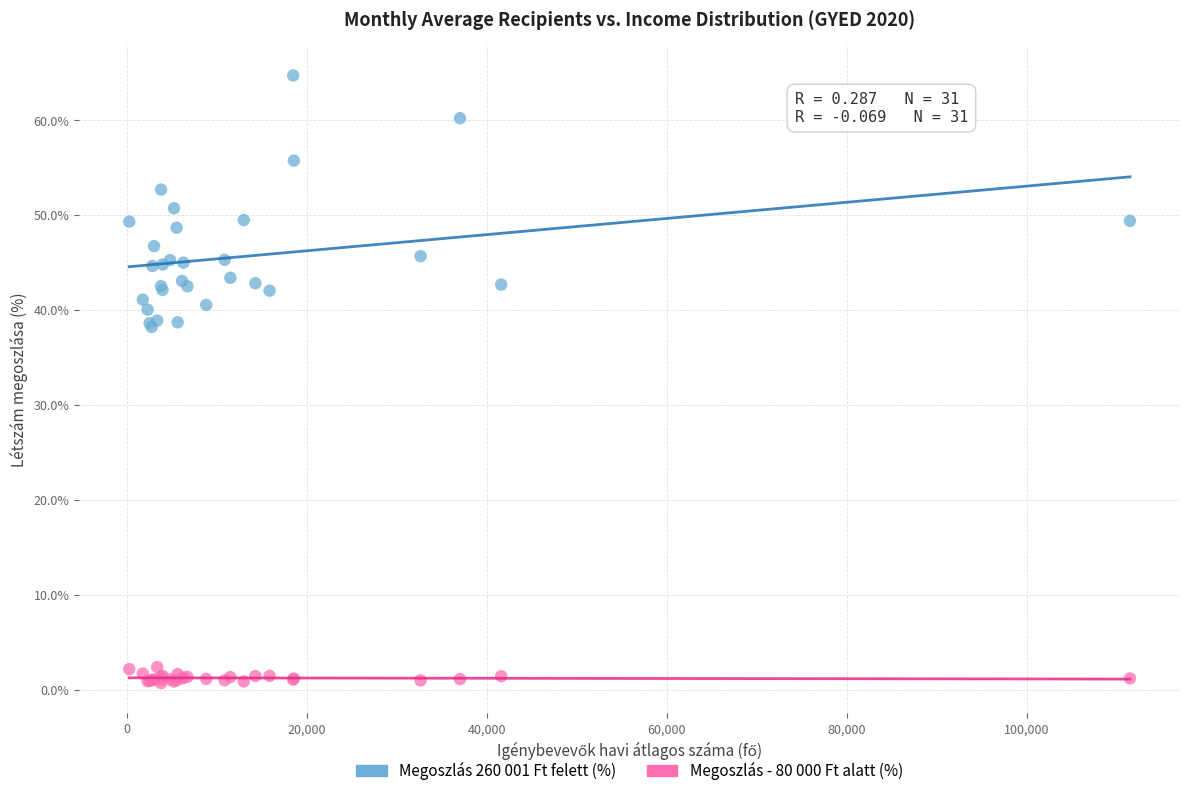

Which series reaches the maximum Y coordinate?

Megoszlás 260 001 Ft felett (%)